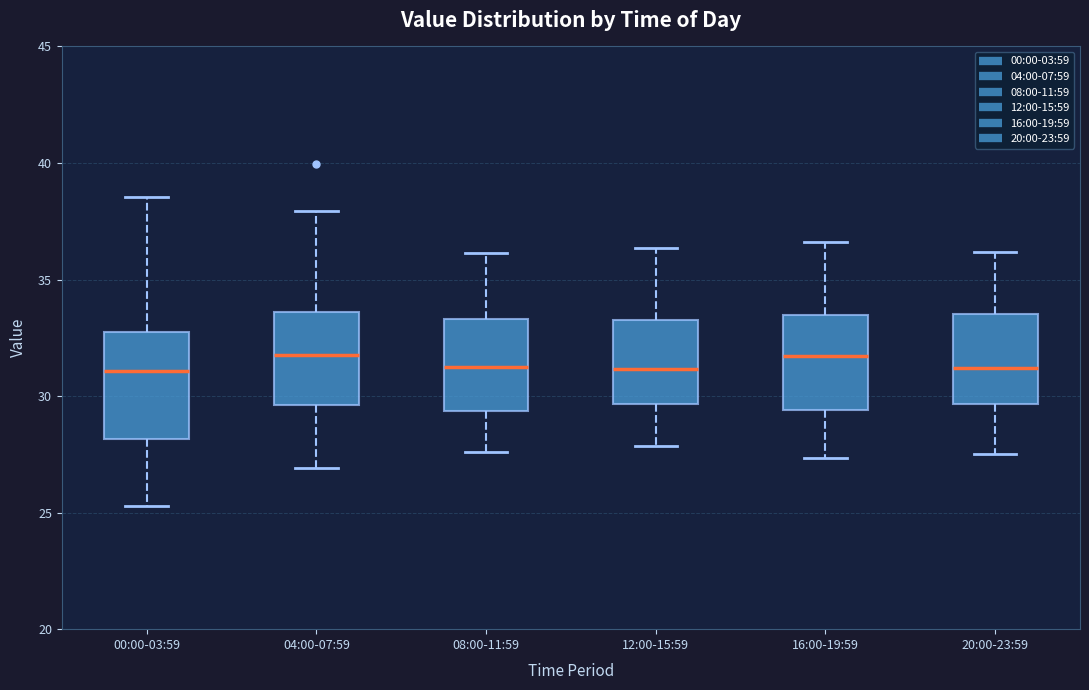

Reading left to right, transcribe this box plot: for each box, give where its median line is, the range the box spans, and where its two whiskers end, as read against the y-axis. The values are not printed on the chart, so give them approximately, as read against the axis.

00:00-03:59: median 31.0, box 28.0 to 32.5, whiskers 25.5 to 38.5
04:00-07:59: median 32.0, box 29.5 to 33.5, whiskers 27.0 to 38.0
08:00-11:59: median 31.5, box 29.5 to 33.5, whiskers 27.5 to 36.0
12:00-15:59: median 31.0, box 29.5 to 33.5, whiskers 28.0 to 36.5
16:00-19:59: median 31.5, box 29.5 to 33.5, whiskers 27.5 to 36.5
20:00-23:59: median 31.0, box 29.5 to 33.5, whiskers 27.5 to 36.0